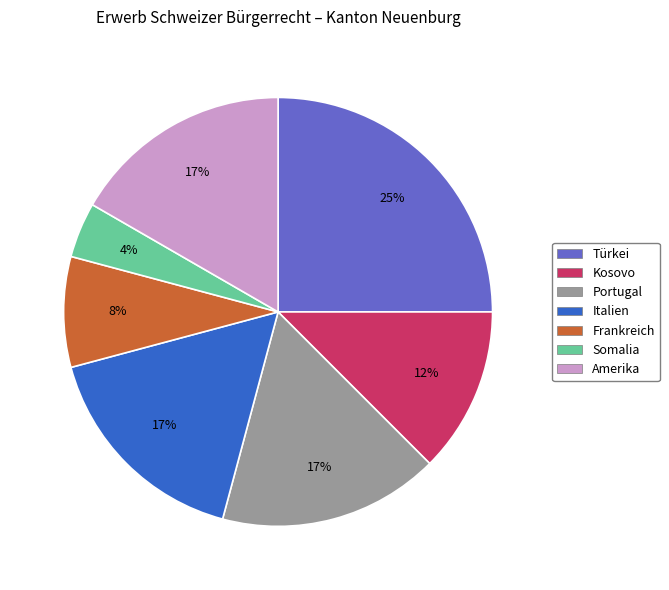

What is the smallest slice in the pie chart?

Somalia